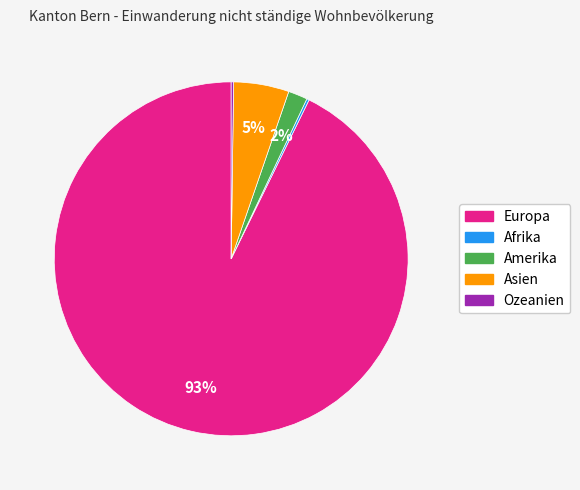

To the nearest percent, what is the difference between the Asien and Europa slice percentages?

88%